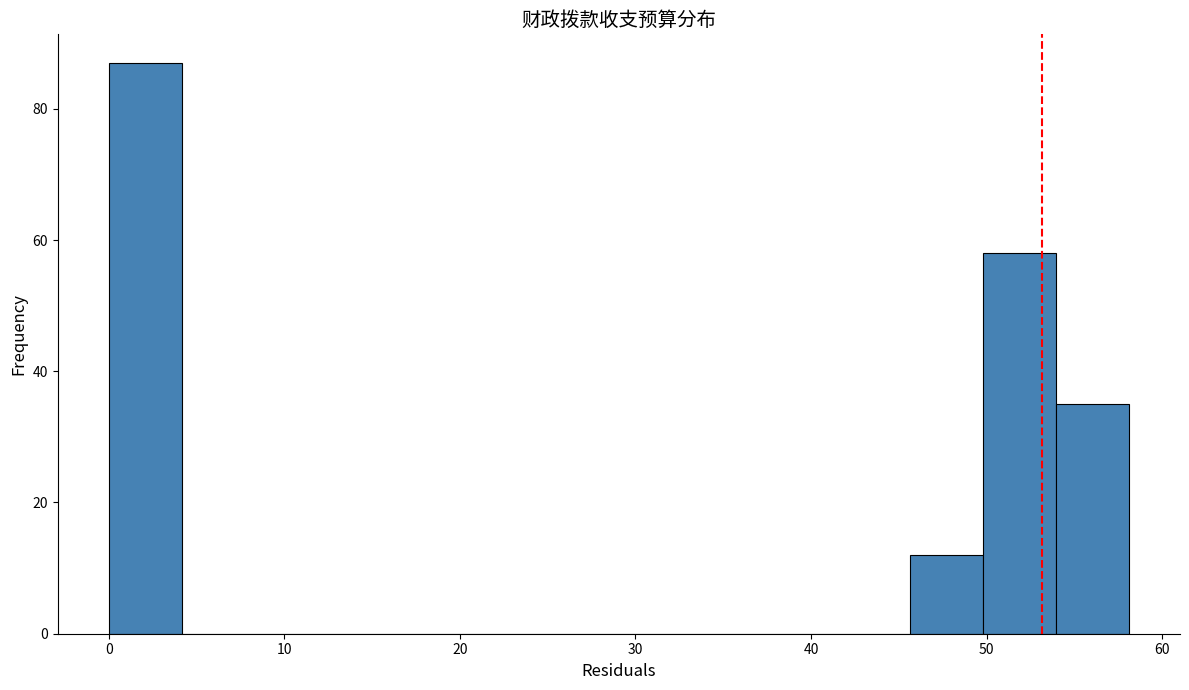

How tall is the bar that spans 0 to 4 on the x-axis? Neither the bar edges nor the heights are printed on the chart, so give them approximately, as read against the axes.

88